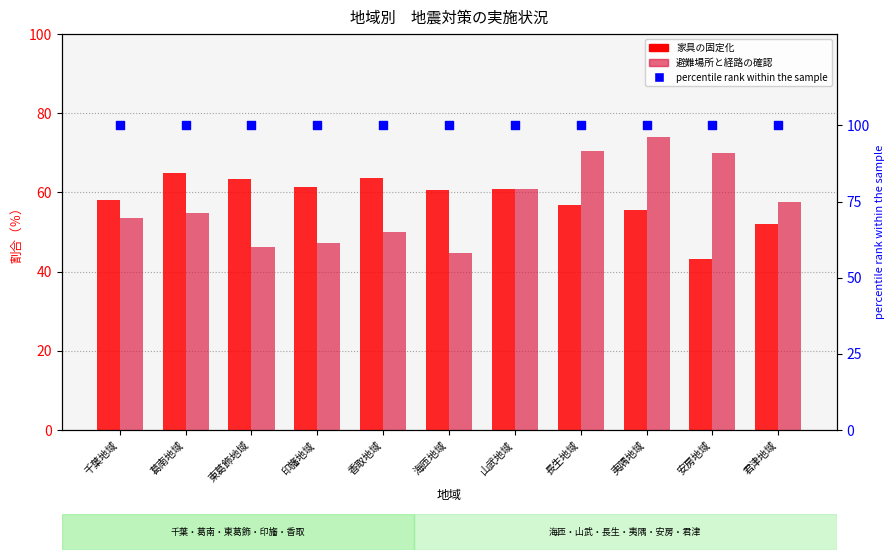

At how many categories does at least one series exceed 91?

11